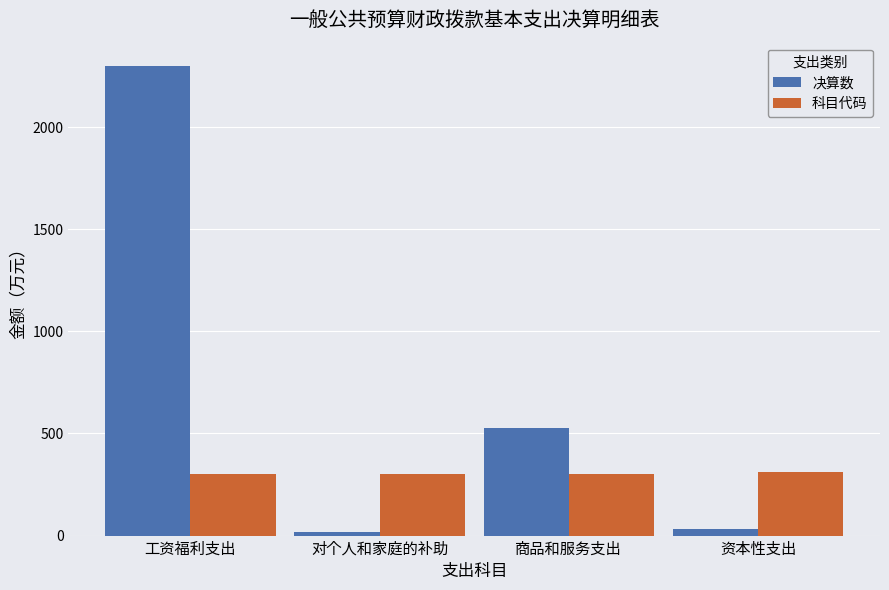

What is the greatest value displayed?

2298.7